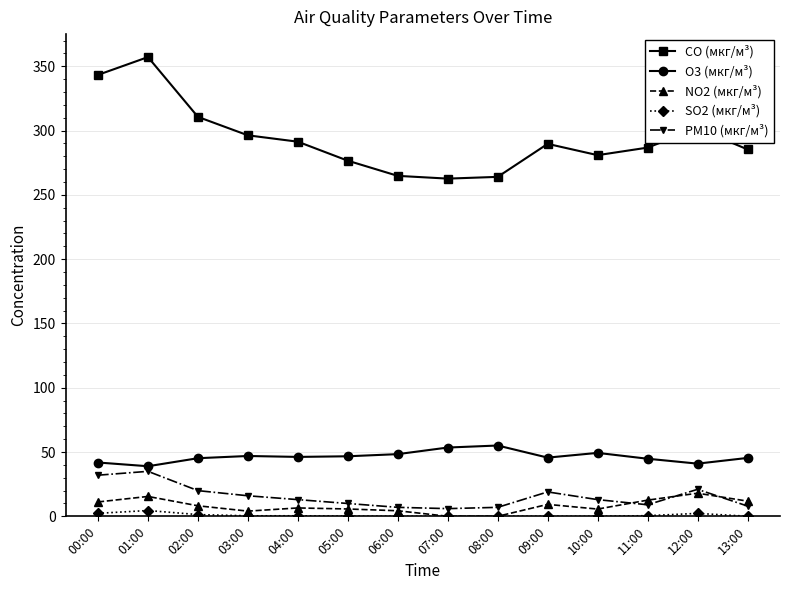

What is the highest value of the O3 (мкг/м³) series?

55.1